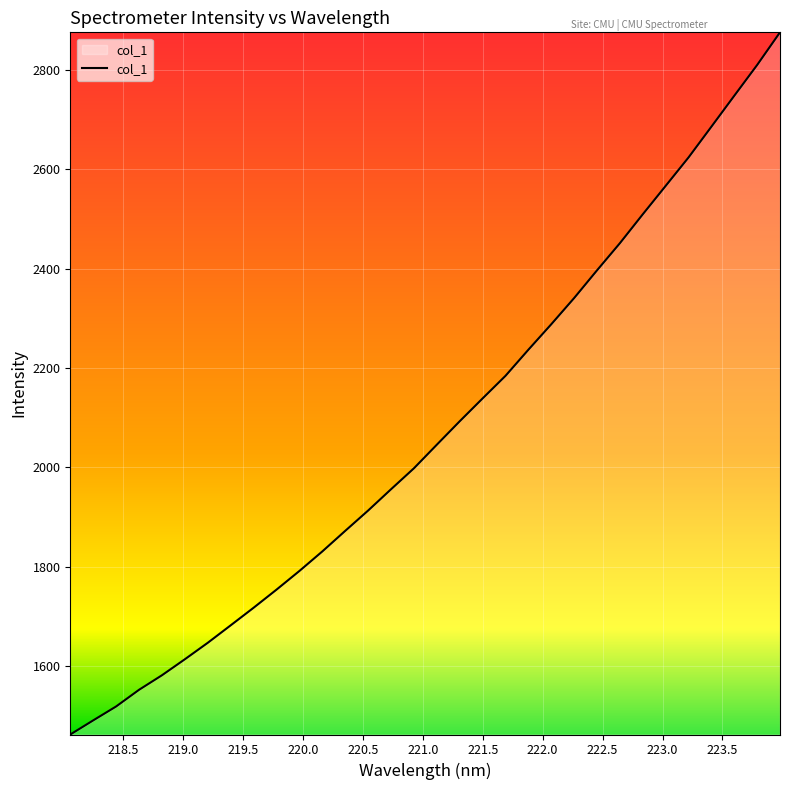

Reading left to right, list all the values displayed in this chart.

1462.4	1490.8	1518.9	1552.4	1581.7	1613.9	1647.0	1682.2	1717.6	1754.0	1791.6	1830.9	1872.3	1913.2	1956.1	1998.2	2045.7	2092.9	2138.9	2184.3	2236.9	2288.1	2340.9	2396.7	2451.4	2509.5	2566.7	2623.9	2685.8	2748.1	2810.0	2875.8